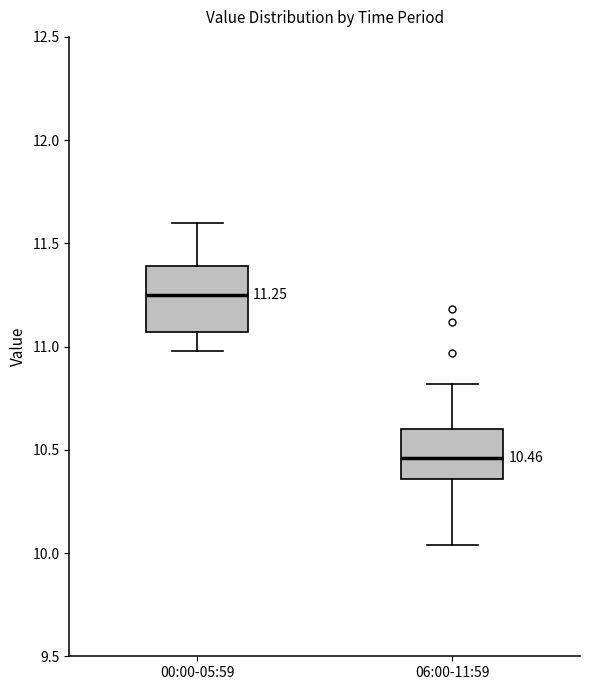

Which box is the tallest, from its lower edge to its upper edge?

00:00-05:59